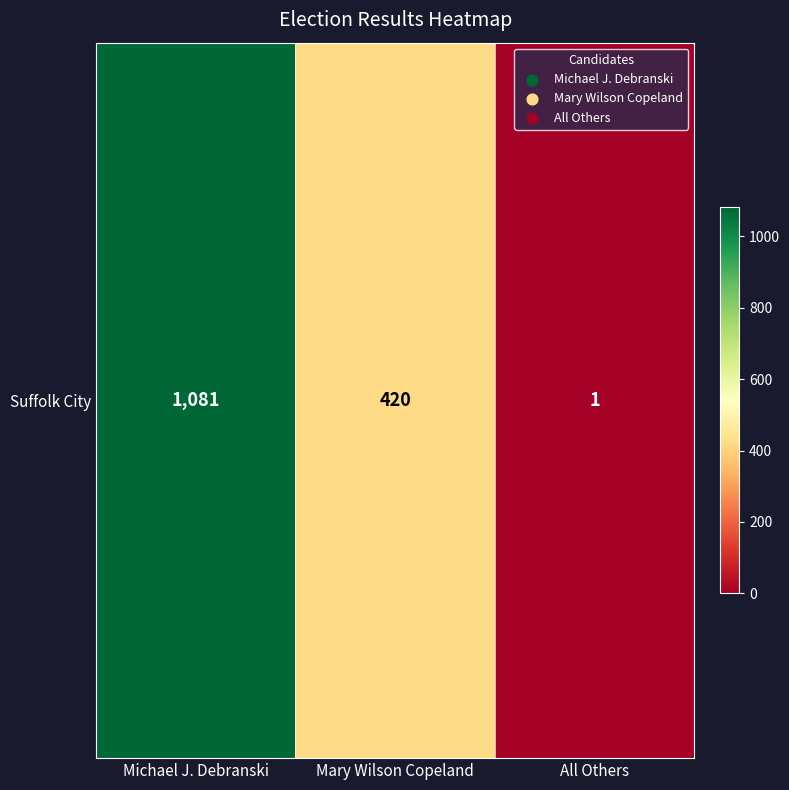

What is the change in value from Mary Wilson Copeland to All Others?

-419